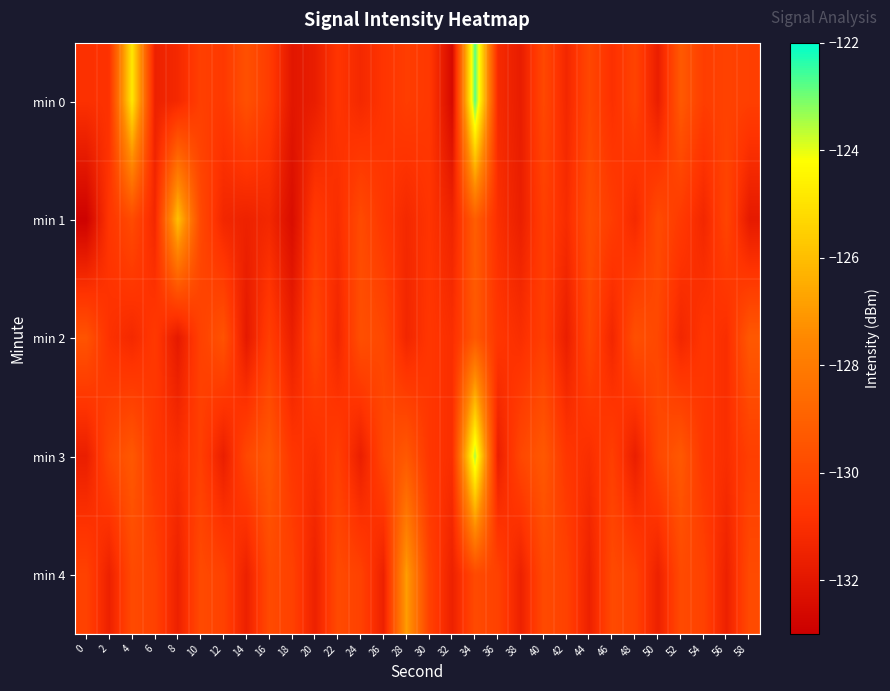

At 4, list the series in order from smallest to largest.

min 2, min 4, min 1, min 3, min 0